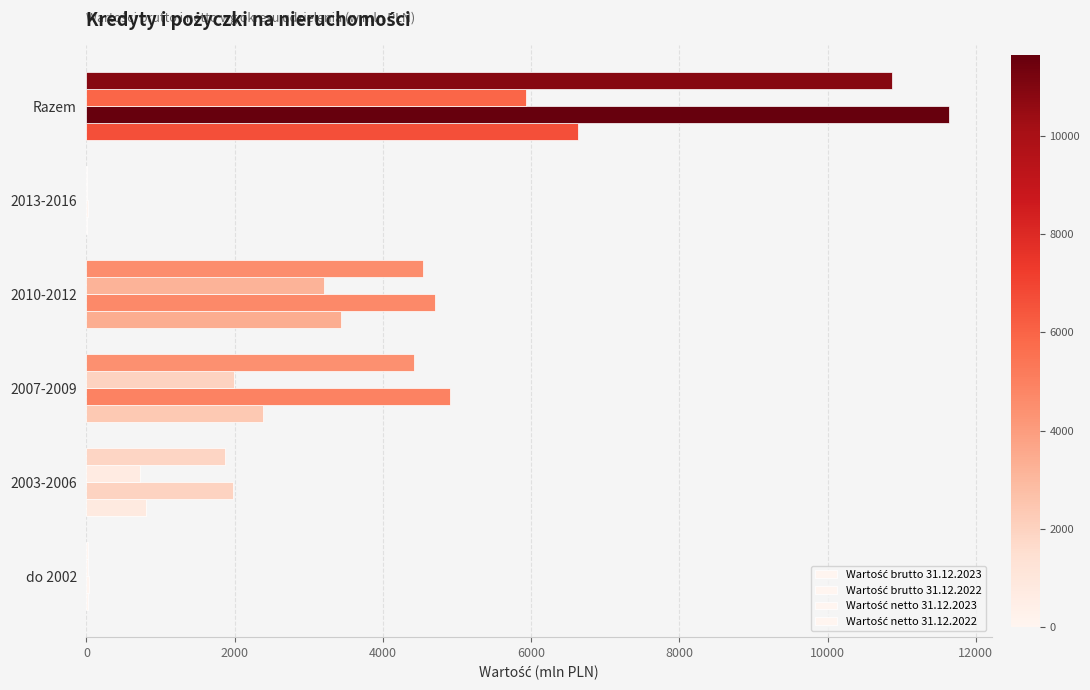

How many distinct data groups are displayed?

4